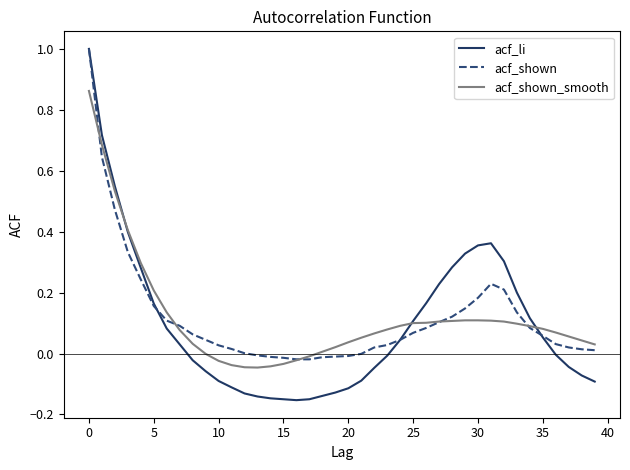

Which series has the widest spread of values?

acf_li